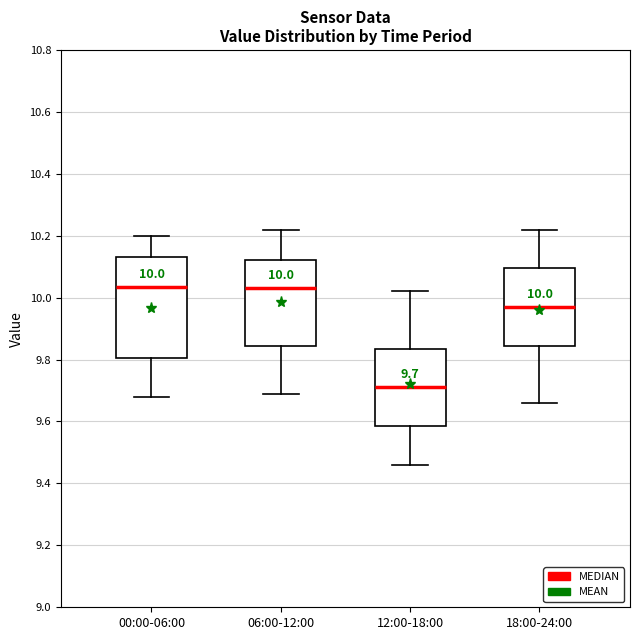

Comparing the boxes themselves (not the whiskers), which one is the tallest?

00:00-06:00